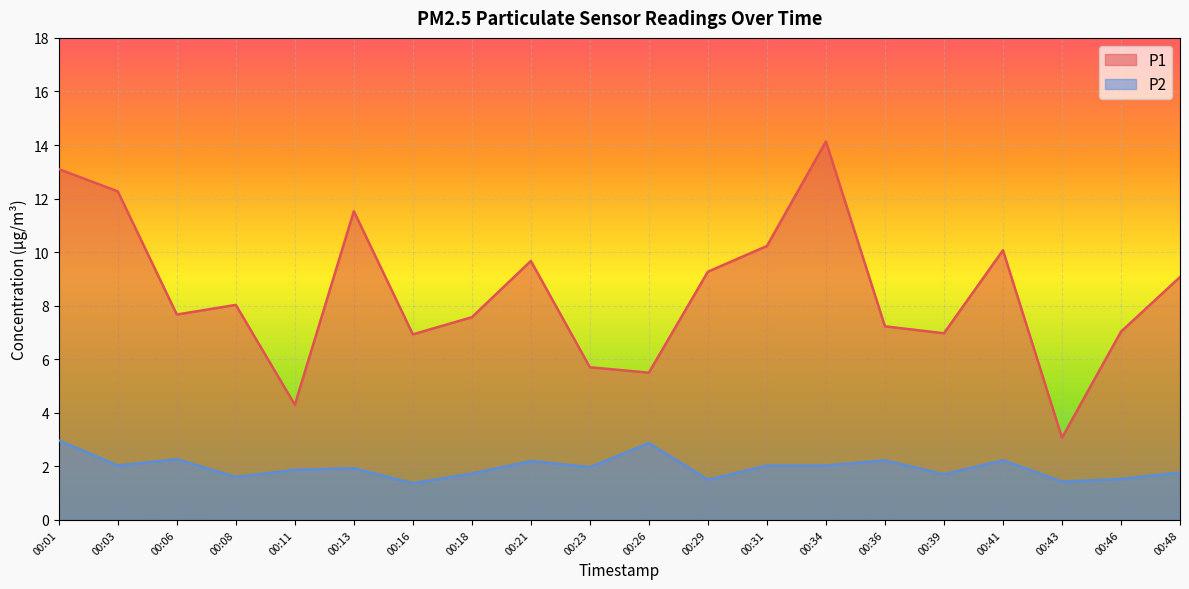

True or false: P2 has a value of 1.6 at 00:08.

True